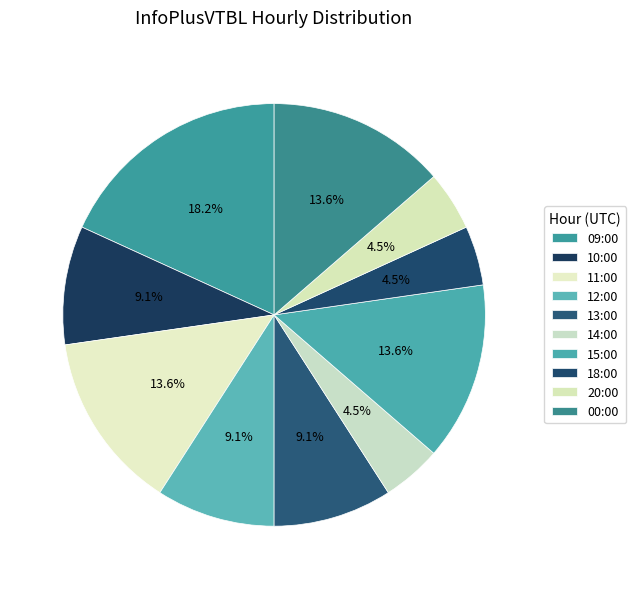

To the nearest percent, what is the average slice percentage?

10%